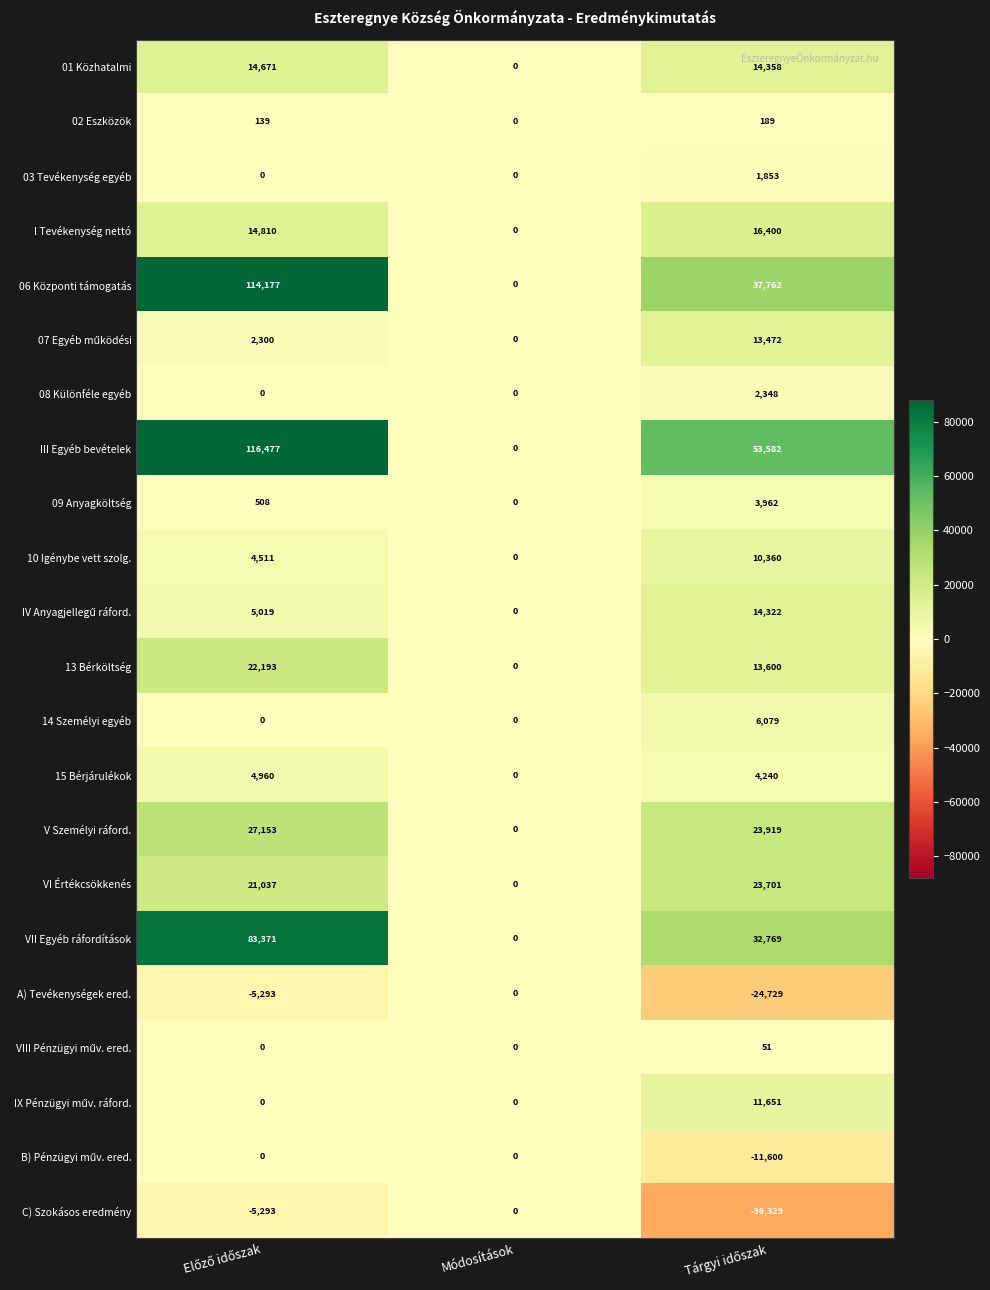

Which series has the largest total across all categories?

III Egyéb bevételek